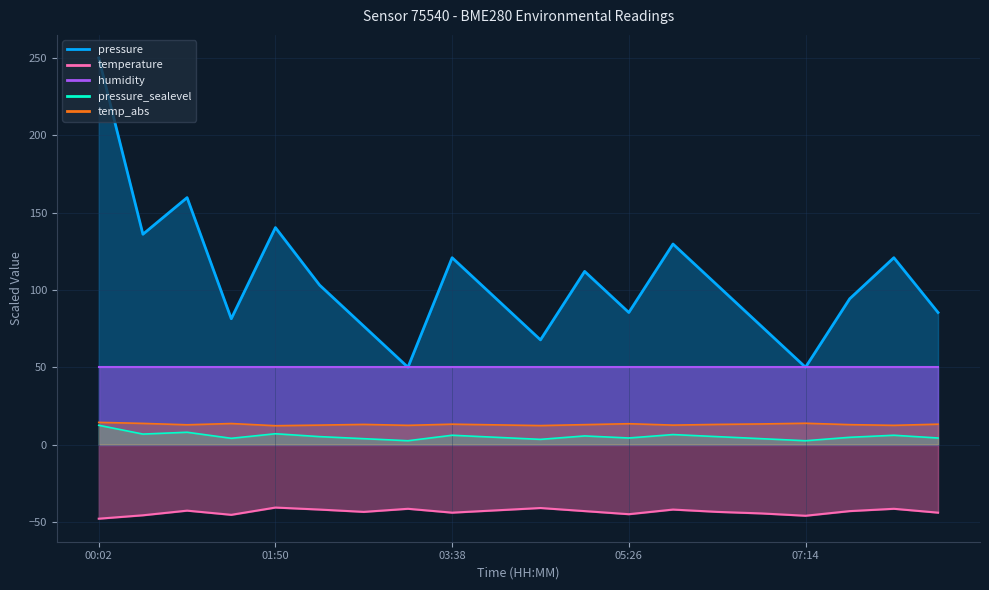

At which category does temp_offset reach its first local valley?

00:56